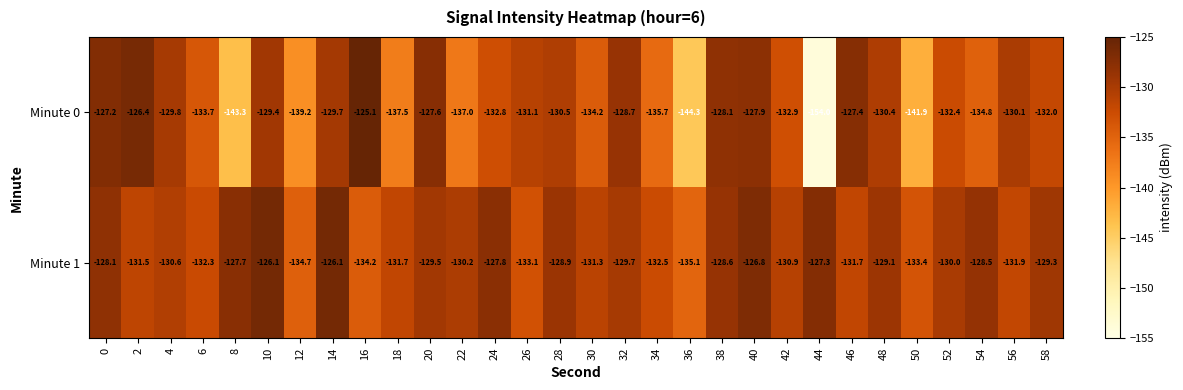

At which category does the chart reach its minimum across all series?

44